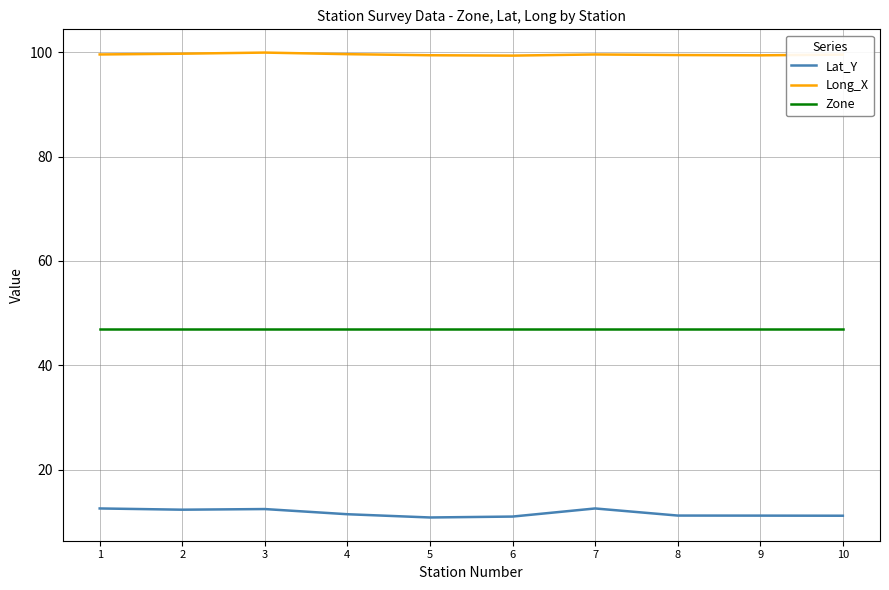

The Lat_Y series shows 20.4 at 4. True or false?

False